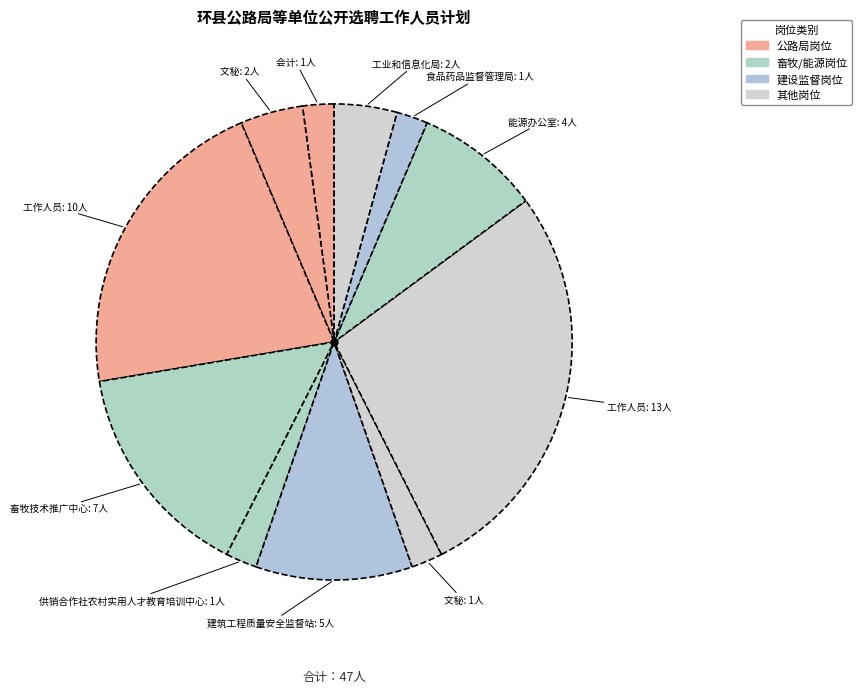

What is the smallest slice in the pie chart?

公路局(会计)